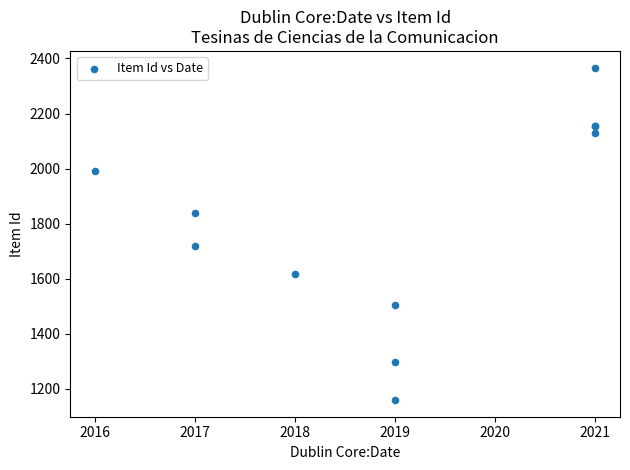

What Y value in the scatter plot is closest to 1763?

1720